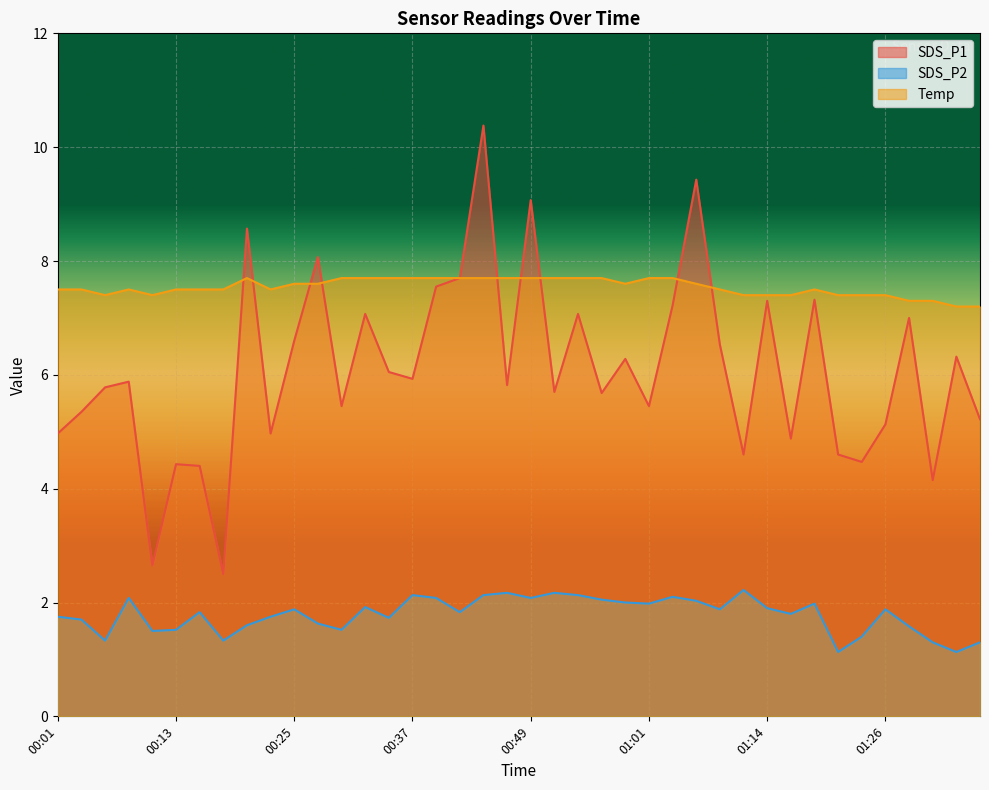

How many interior local peaks does the Temp series have?

3